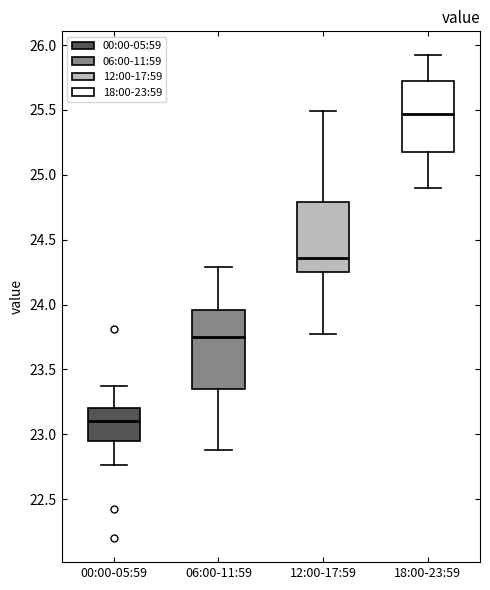

Reading left to right, transcribe this box plot: for each box, give where its median line is, the range the box spans, and where its two whiskers end, as read against the y-axis. The values are not printed on the chart, so give them approximately, as read against the axis.

00:00-05:59: median 23.10, box 22.95 to 23.20, whiskers 22.75 to 23.35
06:00-11:59: median 23.75, box 23.35 to 23.95, whiskers 22.90 to 24.30
12:00-17:59: median 24.35, box 24.25 to 24.80, whiskers 23.75 to 25.50
18:00-23:59: median 25.45, box 25.20 to 25.70, whiskers 24.90 to 25.90